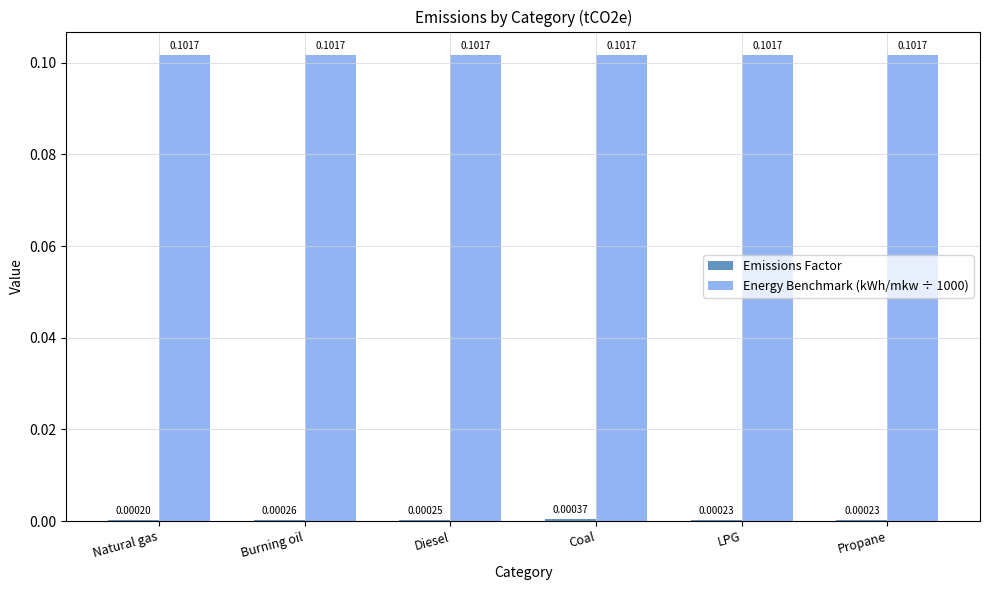

Which series has the largest total across all categories?

Energy Benchmark (kWh/mkw ÷ 1000)